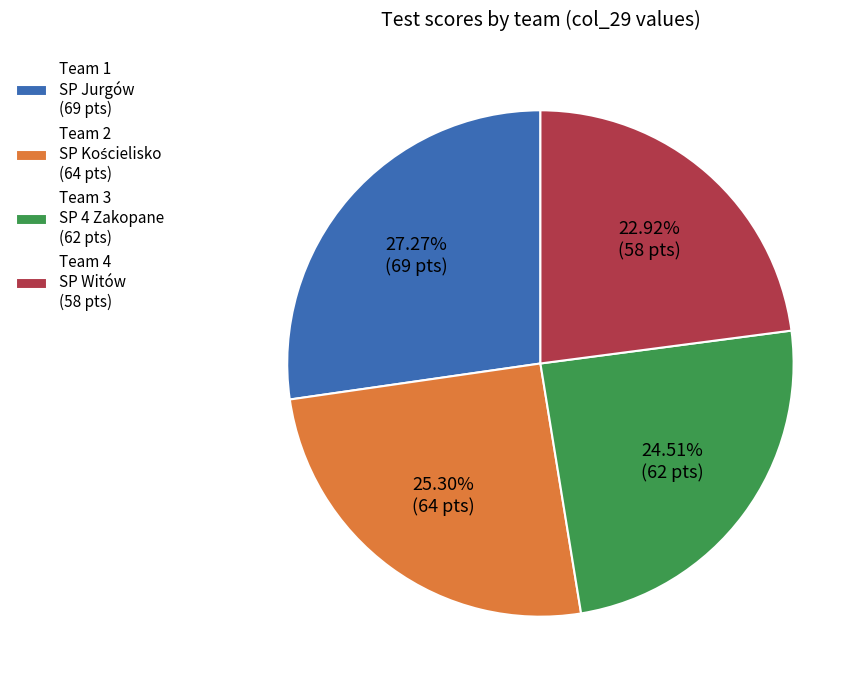

How many segments does this pie chart have?

4